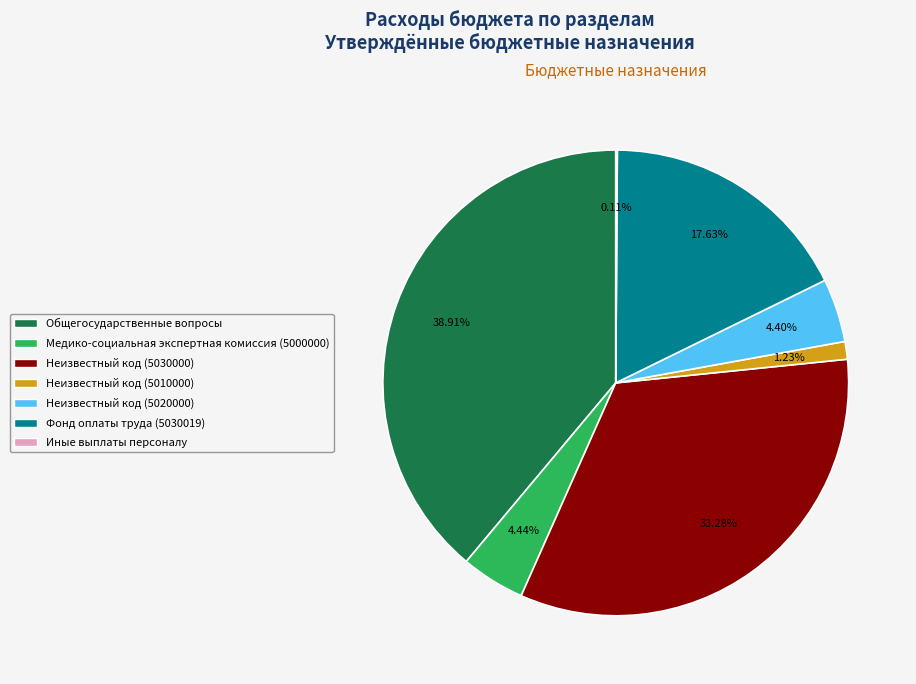

Is the sum of Неизвестный код (5020000) and Неизвестный код (5010000) greater than half?

No